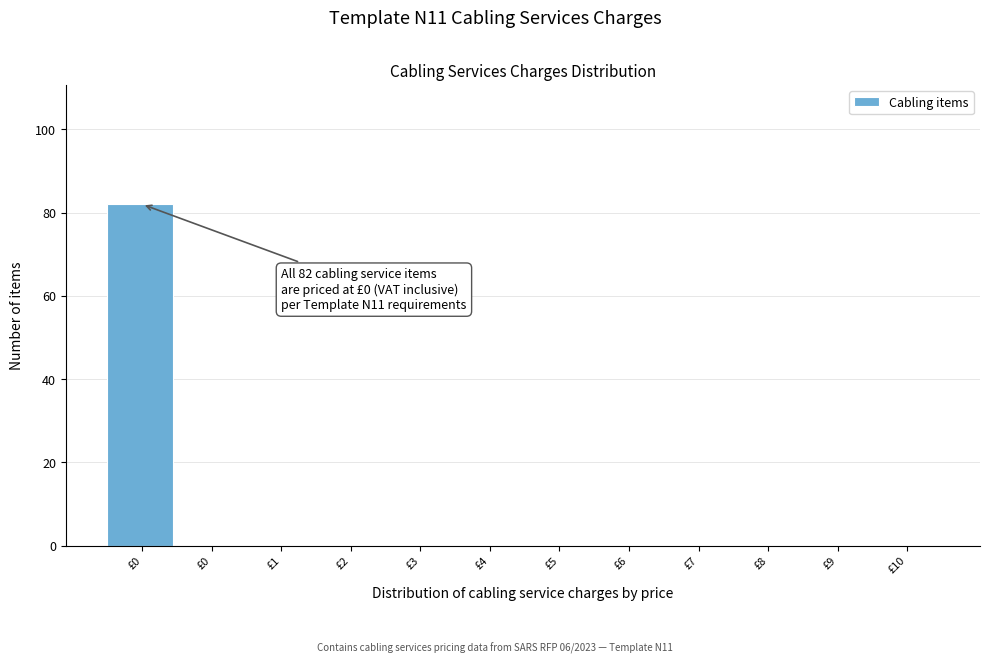

How many series are shown in this chart?

1